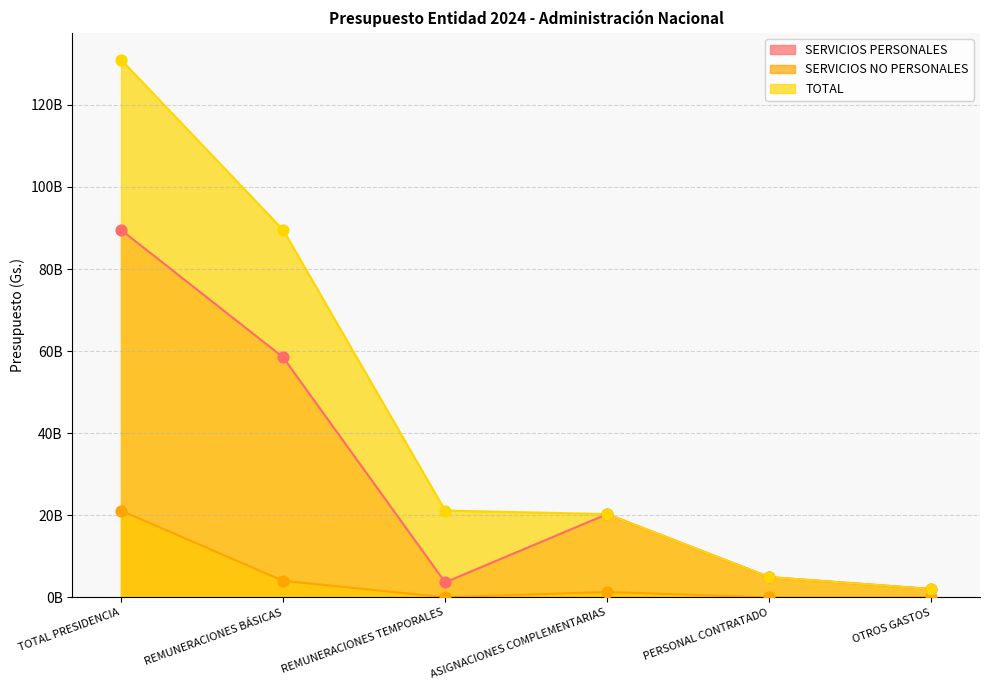

At which category is the sum across all series the highest?

TOTAL PRESIDENCIA